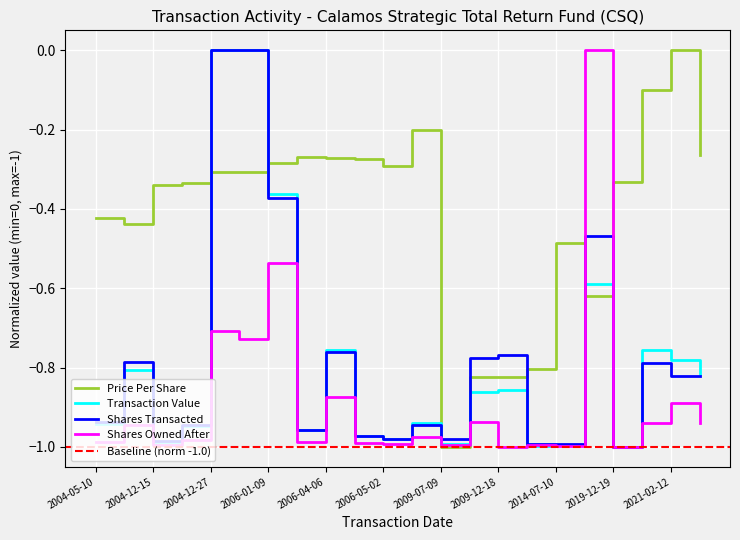

Between 2004-12-27 and 2009-12-16, which series saw the biggest shift?

transactionValue